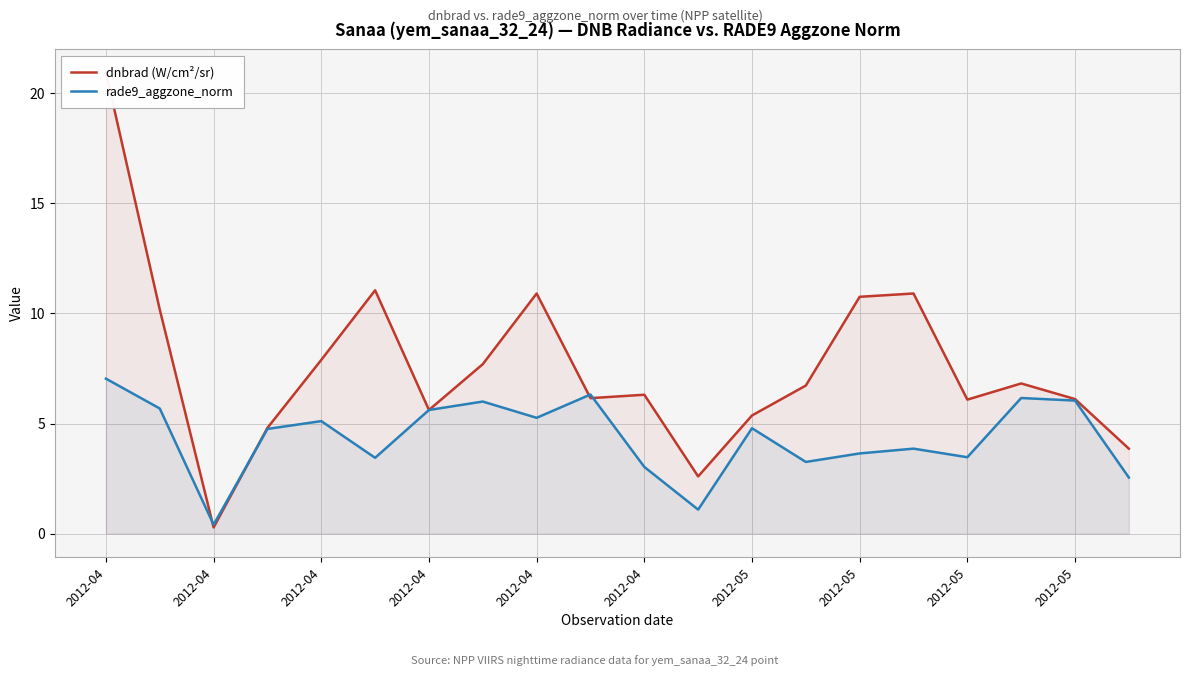

What is the sum of the rade9_aggzone_norm values at 2012-04 and 10?

7.8